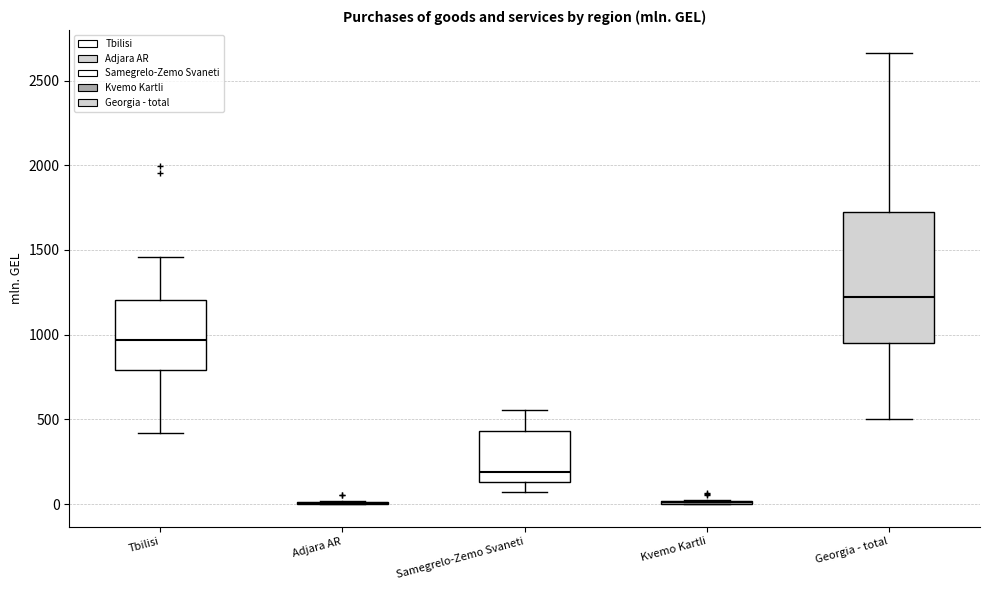

Where is the upper edge of the box for Tbilisi on the y-axis? The values are not printed on the chart, so give them approximately, as read against the axis.

1200